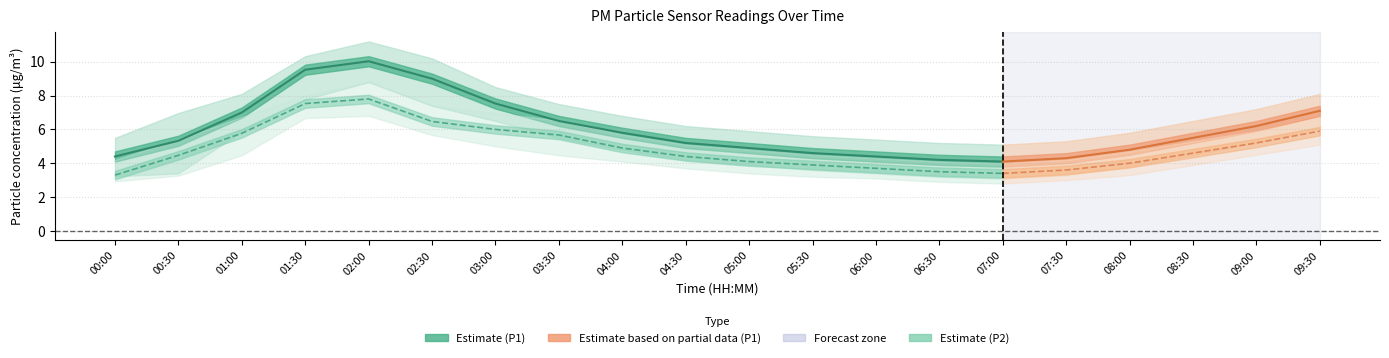

The value of P2 at 03:30 is 3.4. True or false?

False